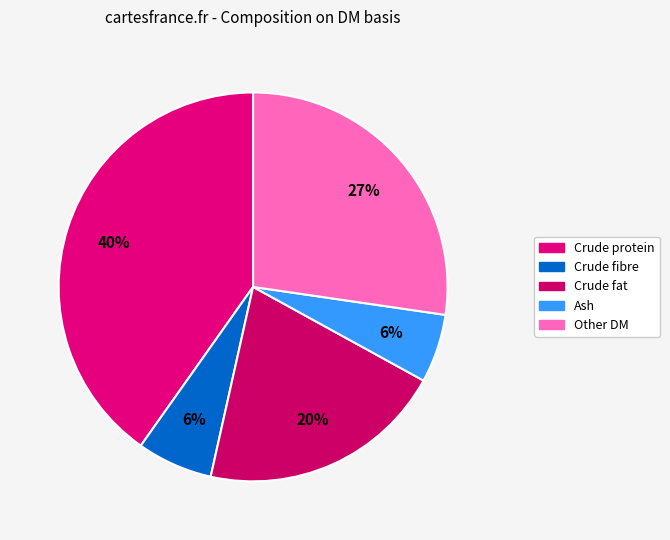

To the nearest percent, what percentage of the pie is Other DM?

27%